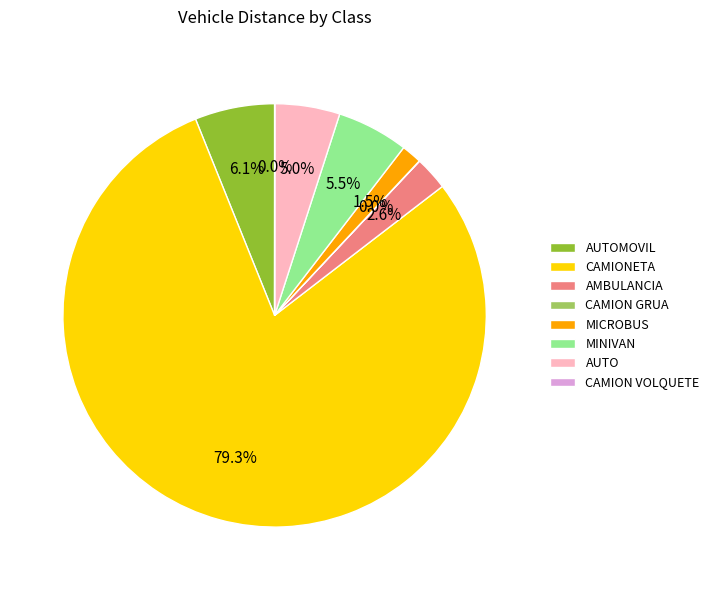

Does any single category account for the majority?

Yes